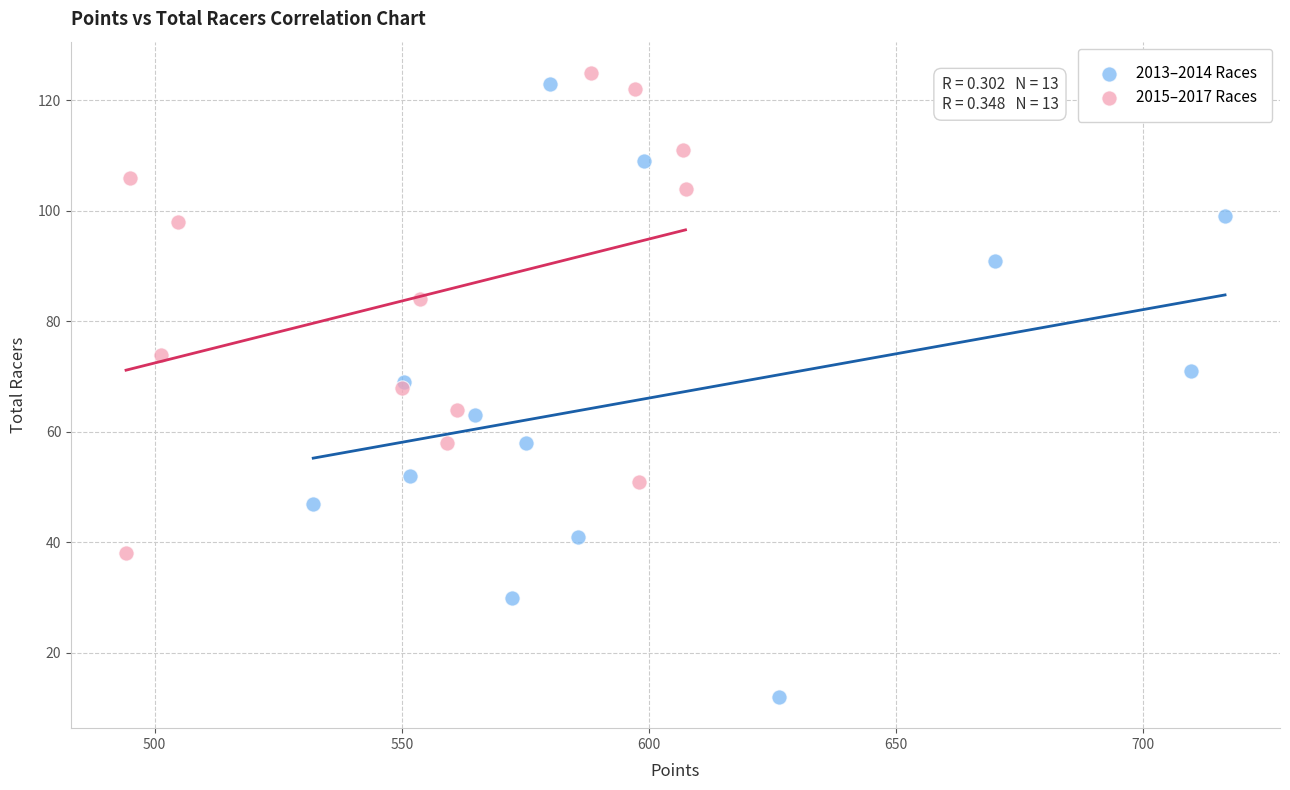

What are all the series names shown in the legend?

2013–2014 Races, 2015–2017 Races